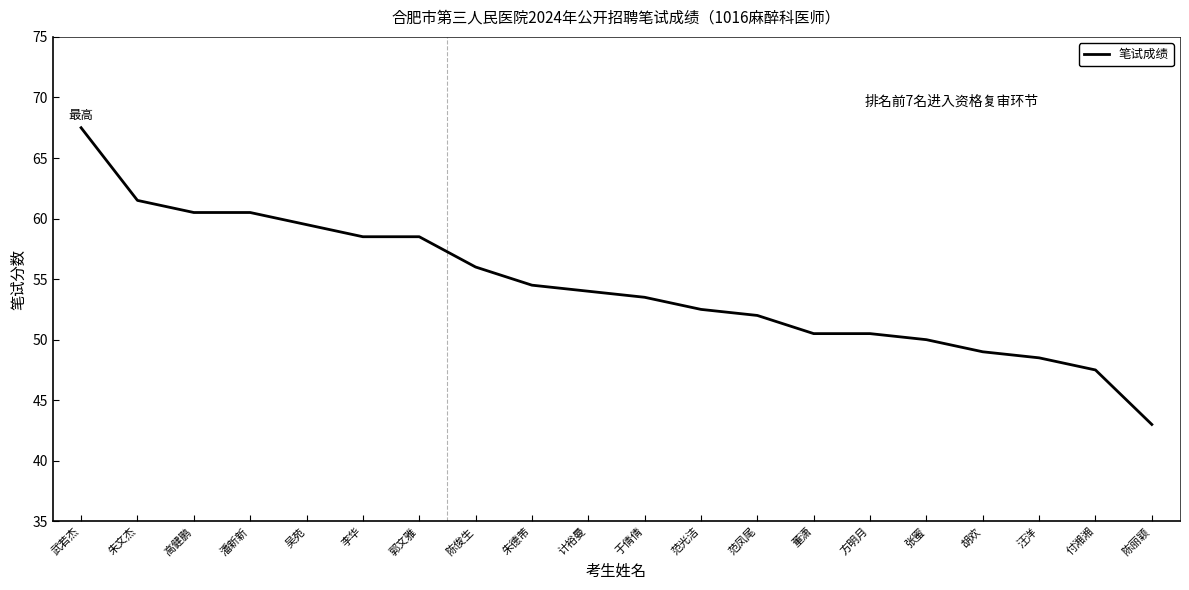

How many categories are shown in the chart?

20